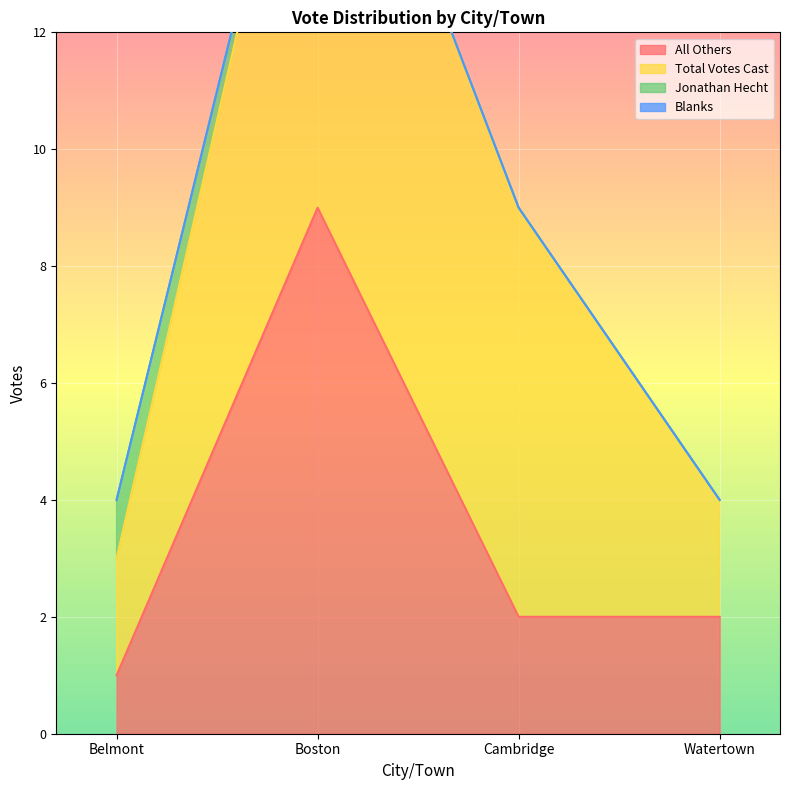

Is the value of Total Votes Cast at Watertown greater than the value of Jonathan Hecht at Cambridge?

Yes